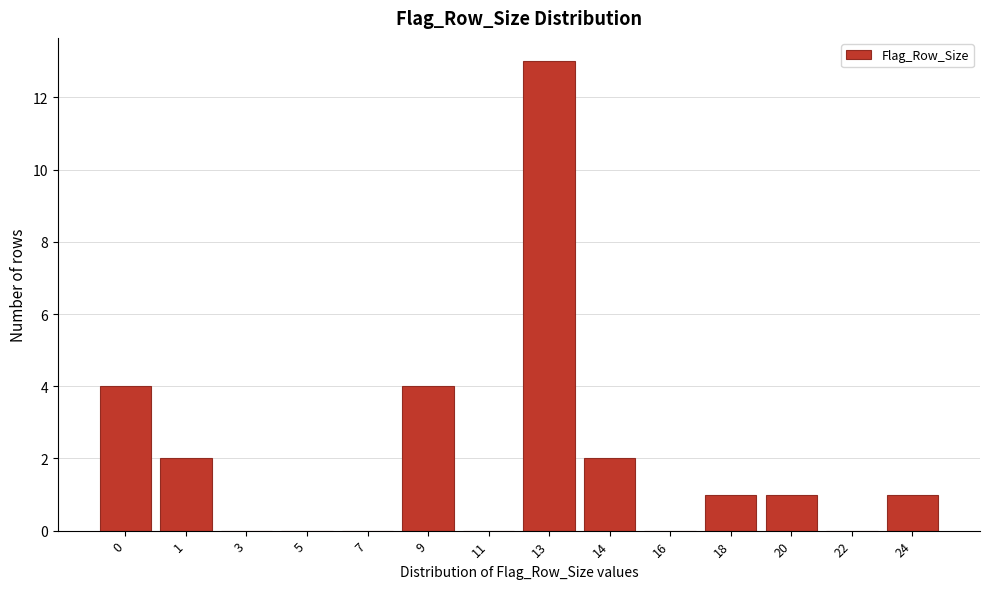

Reading left to right, list all the values displayed in this chart.

0=4	1=2	3=0	5=0	7=0	9=4	11=0	13=13	14=2	16=0	18=1	20=1	22=0	24=1